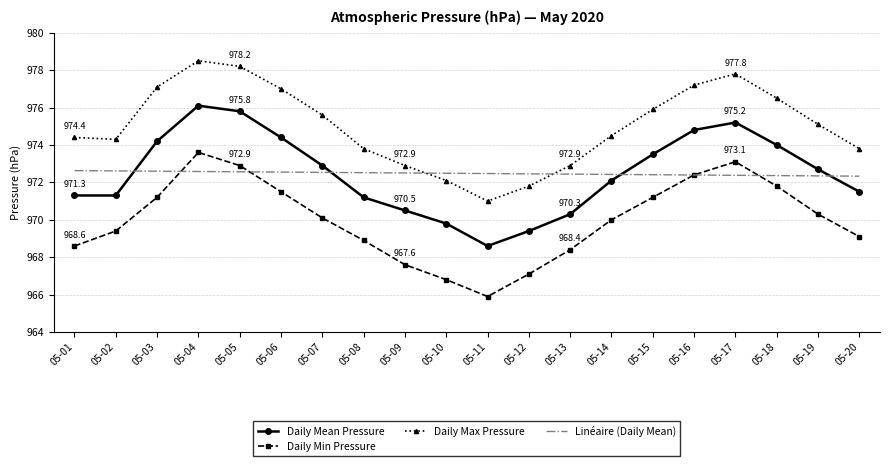

Read the Daily Min Pressure value at 05-06.

971.5